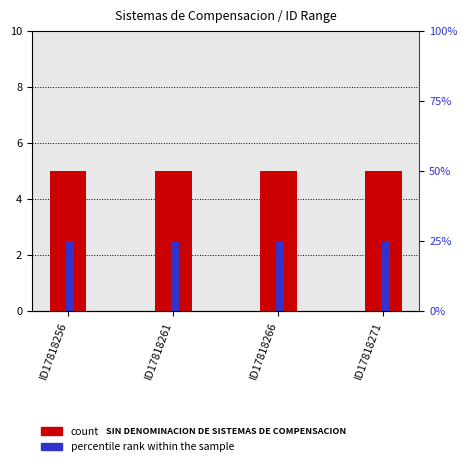

Is it true that percentile rank within the sample equals 25 at ID17818266?

True